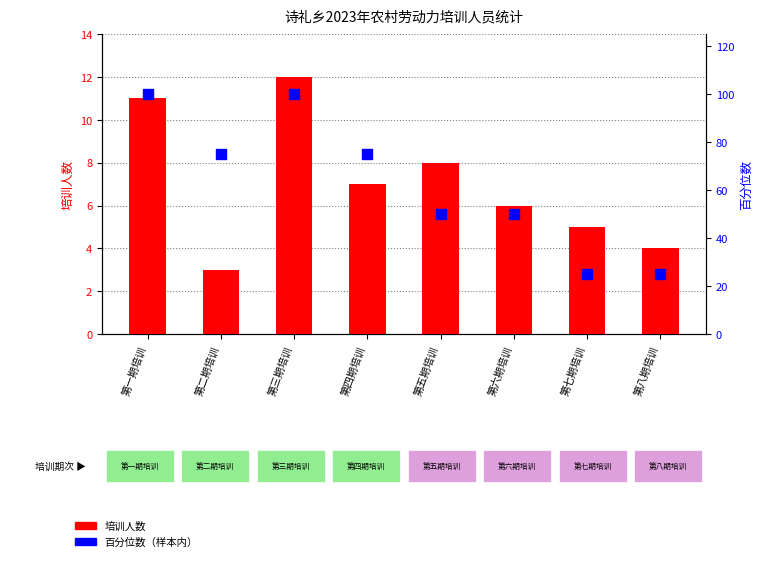

Which series reaches the minimum Y coordinate?

培训人数